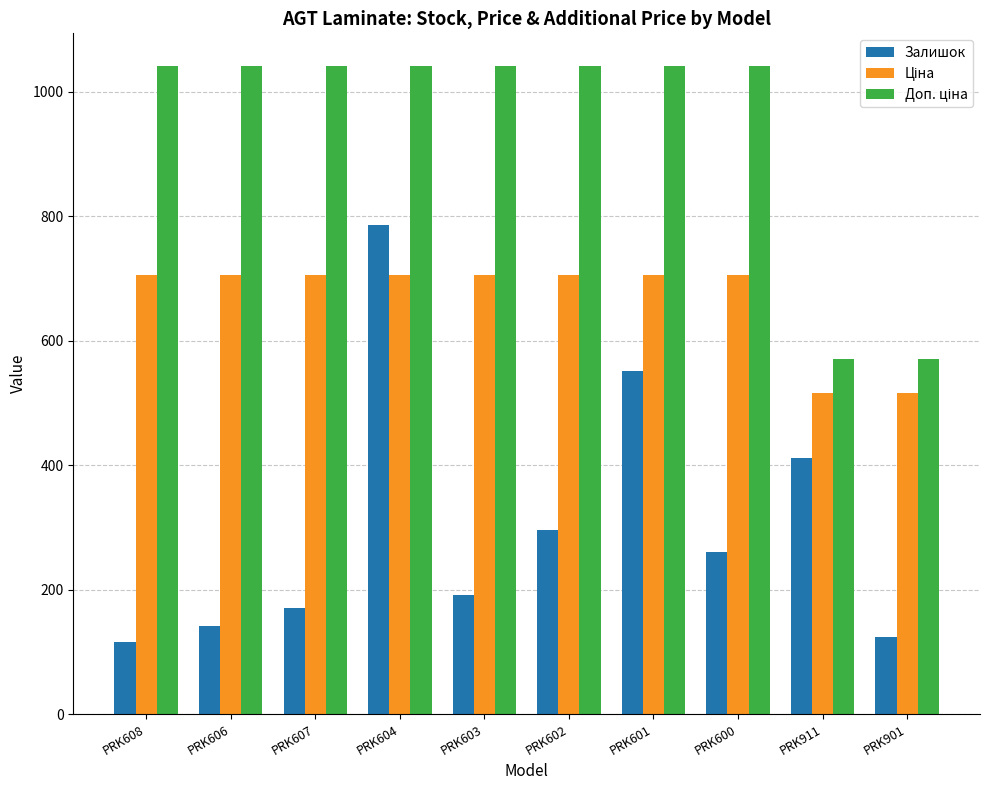

At which label does Залишок first exceed 261?

PRK604